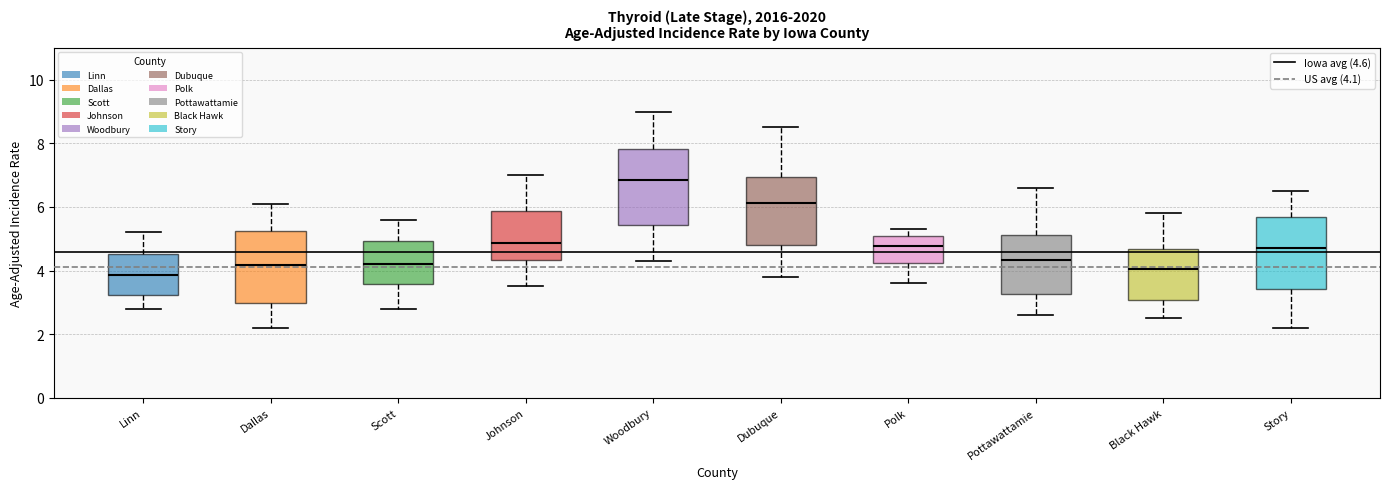

Reading left to right, read every box against the y-axis: the position of its median line, the range the box covers, and the ends of its whiskers. The values are not printed on the chart, so give them approximately, as read against the axis.

Linn: median 3.8, box 3.2 to 4.6, whiskers 2.8 to 5.2
Dallas: median 4.2, box 3.0 to 5.2, whiskers 2.2 to 6.2
Scott: median 4.2, box 3.6 to 5.0, whiskers 2.8 to 5.6
Johnson: median 4.8, box 4.4 to 5.8, whiskers 3.6 to 7.0
Woodbury: median 6.8, box 5.4 to 7.8, whiskers 4.4 to 9.0
Dubuque: median 6.2, box 4.8 to 7.0, whiskers 3.8 to 8.6
Polk: median 4.8, box 4.2 to 5.0, whiskers 3.6 to 5.4
Pottawattamie: median 4.4, box 3.2 to 5.2, whiskers 2.6 to 6.6
Black Hawk: median 4.0, box 3.0 to 4.6, whiskers 2.6 to 5.8
Story: median 4.8, box 3.4 to 5.6, whiskers 2.2 to 6.6